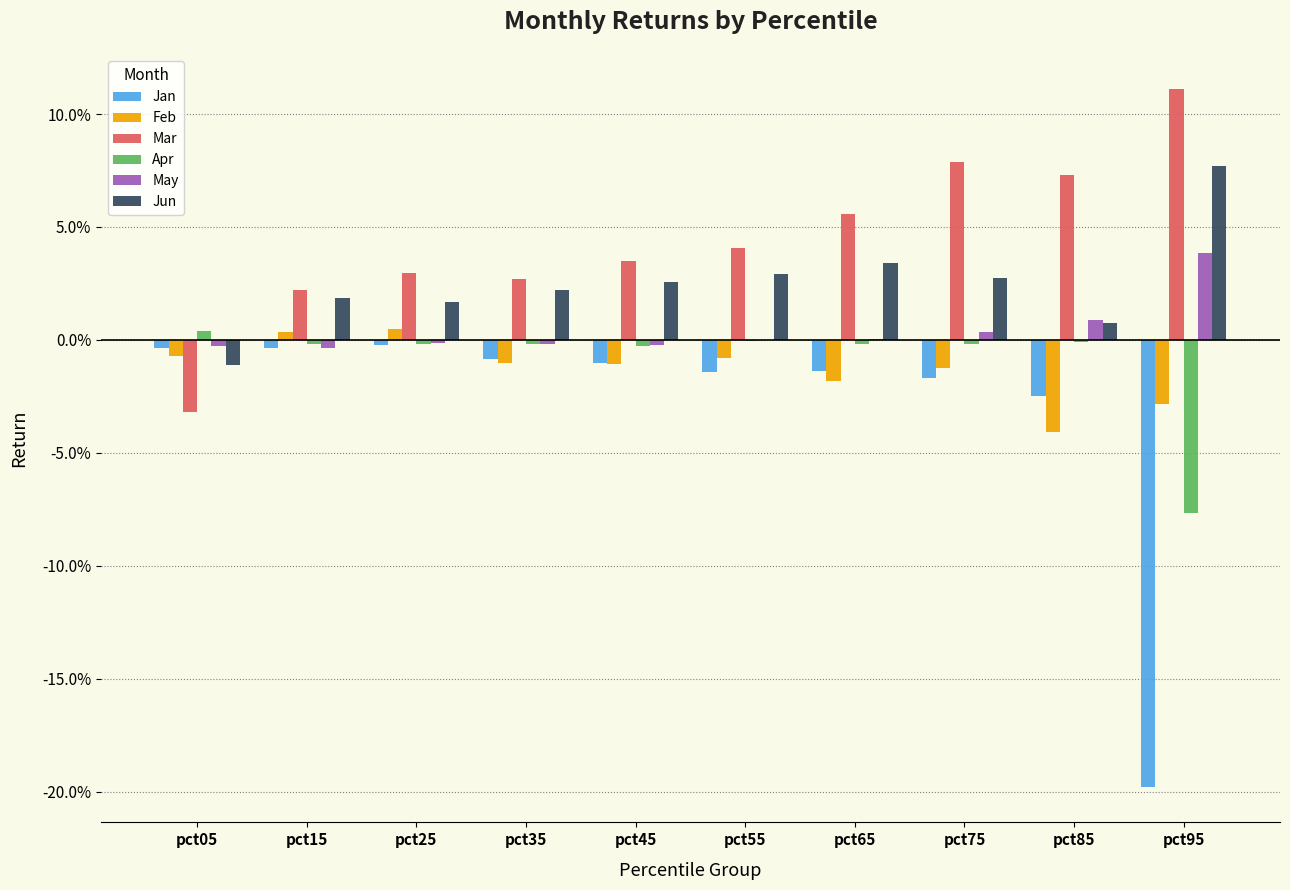

Which series has the largest range (max minus min)?

Jan